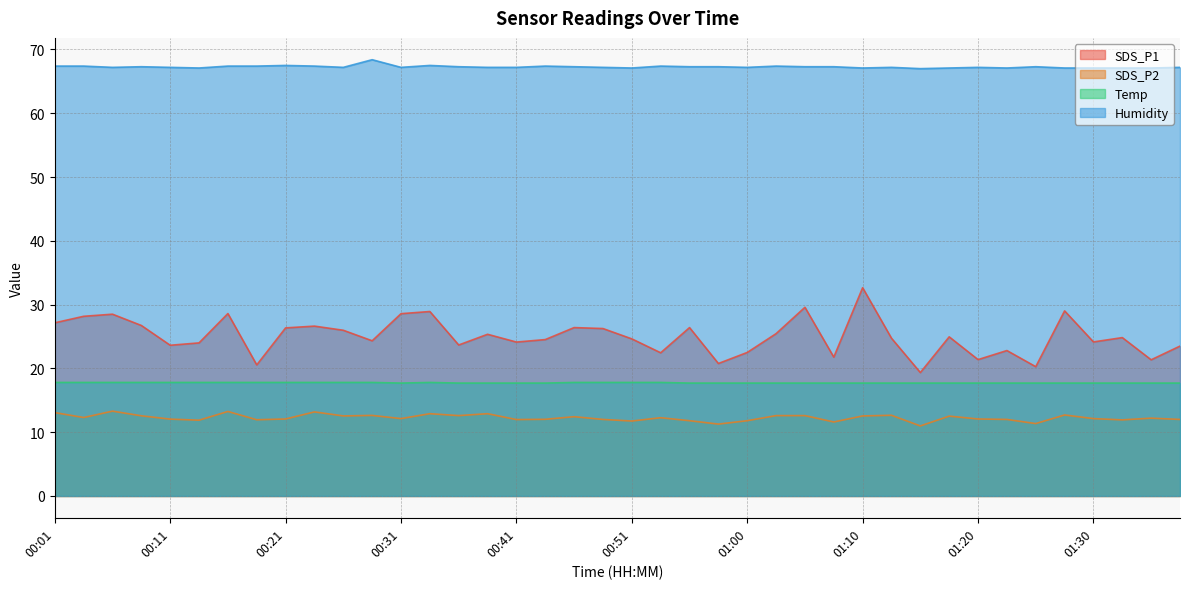

What are all the series names shown in the legend?

SDS_P1, SDS_P2, Temp, Humidity